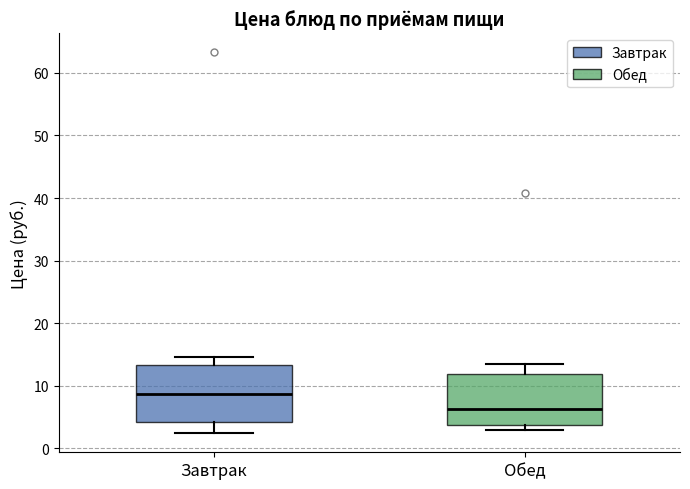

Reading left to right, transcribe this box plot: for each box, give where its median line is, the range the box spans, and where its two whiskers end, as read against the y-axis. The values are not printed on the chart, so give them approximately, as read against the axis.

Завтрак: median 9, box 4 to 13, whiskers 2 to 15
Обед: median 6, box 4 to 12, whiskers 3 to 14